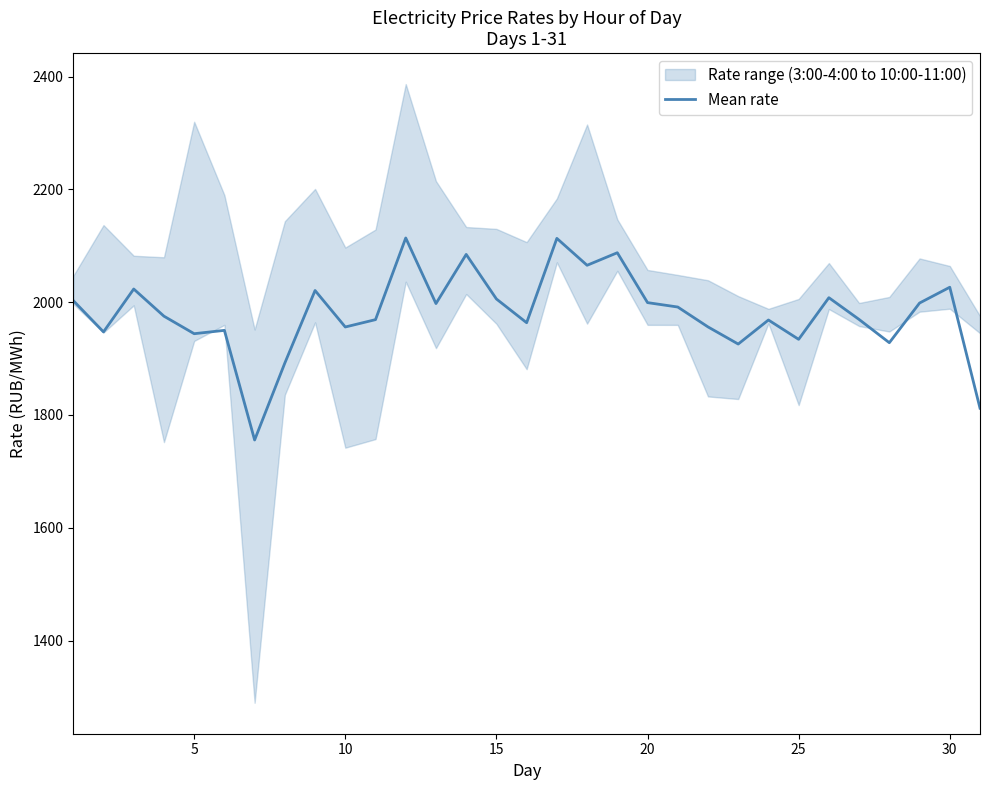

What is the highest value of the Mean rate series?

2114.0